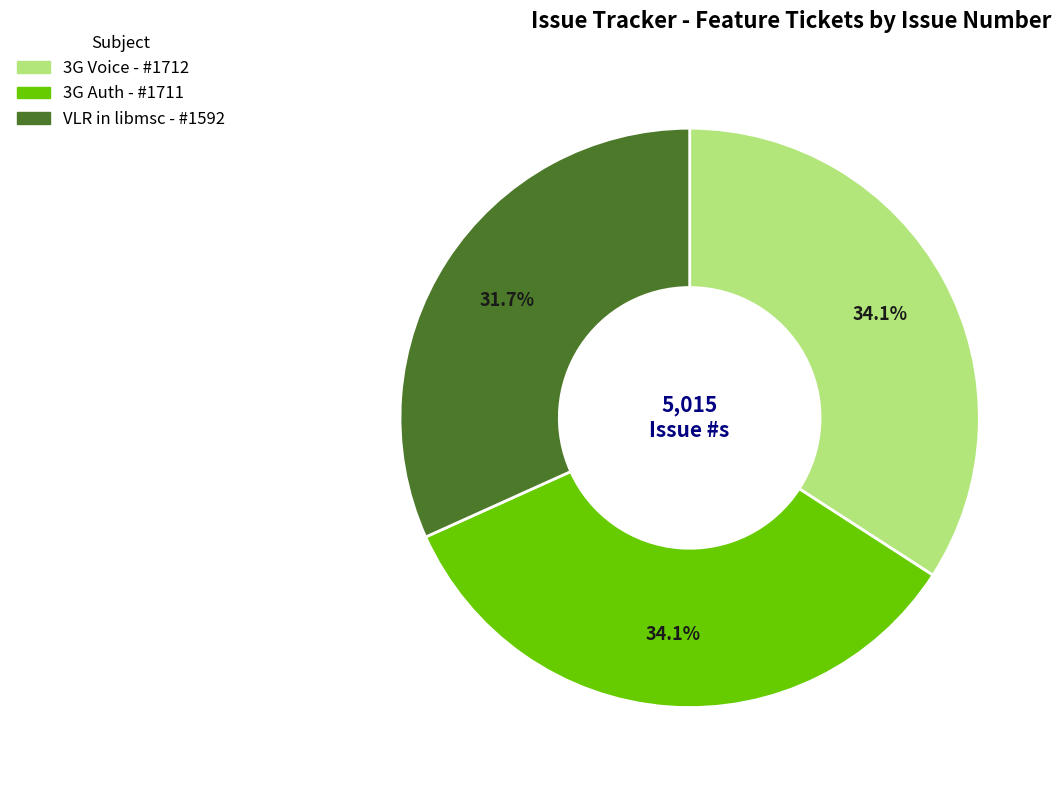

To the nearest percent, what is the average slice percentage?

33%